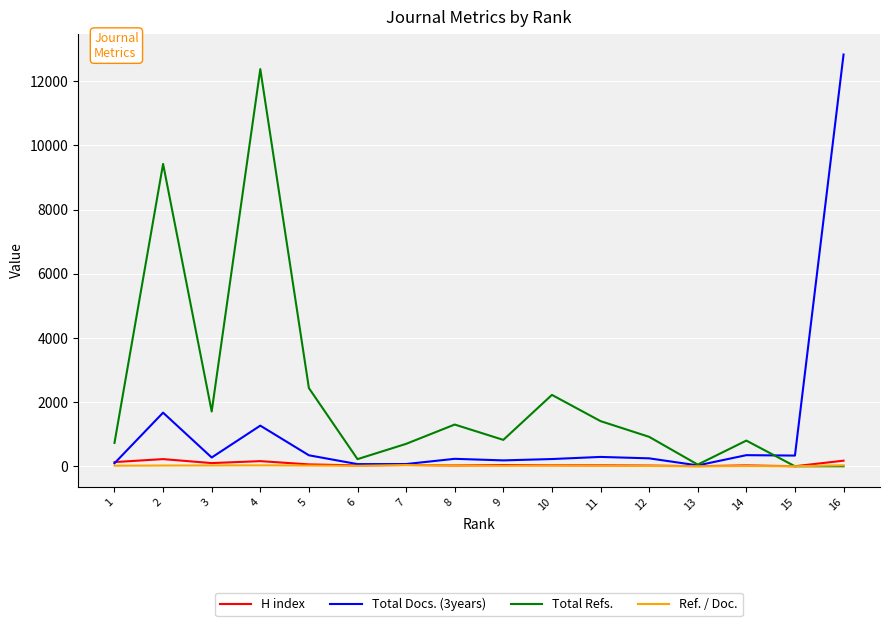

Which series changed the most between 1 and 10?

Total Refs.